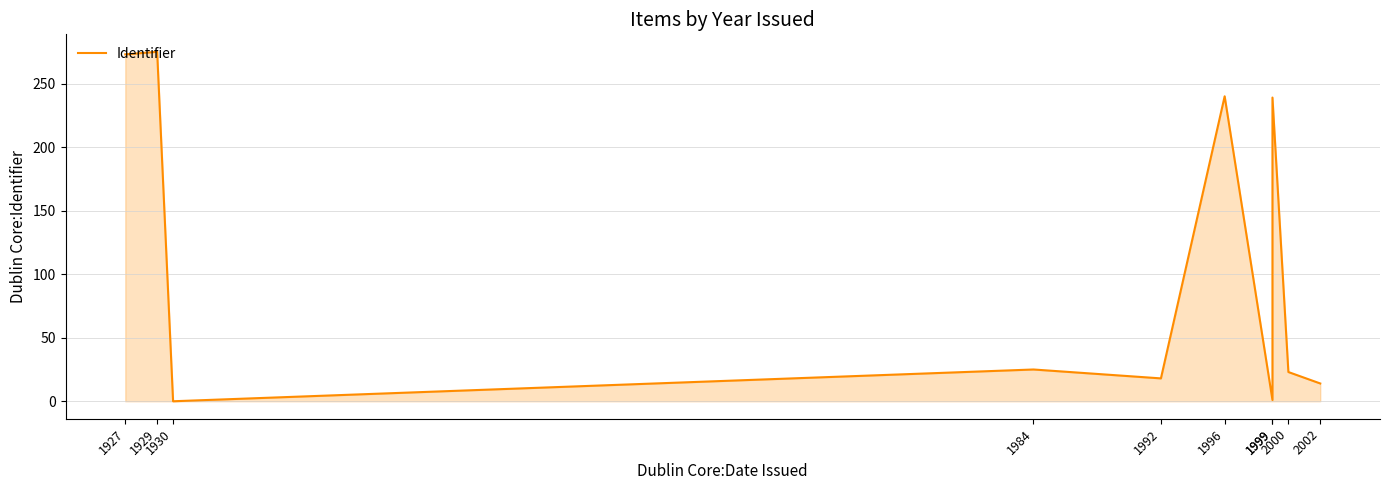

What value does the data have at 2000, to the nearest 5?

25